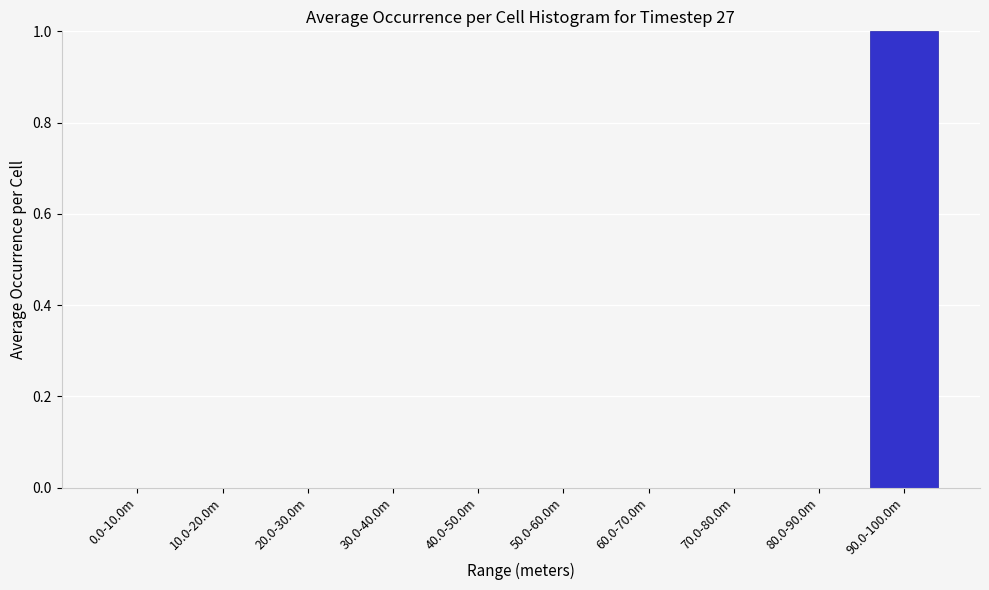

Reading right to left, extract all data points from this chart.

90.0-100.0m=1	80.0-90.0m=0	70.0-80.0m=0	60.0-70.0m=0	50.0-60.0m=0	40.0-50.0m=0	30.0-40.0m=0	20.0-30.0m=0	10.0-20.0m=0	0.0-10.0m=0